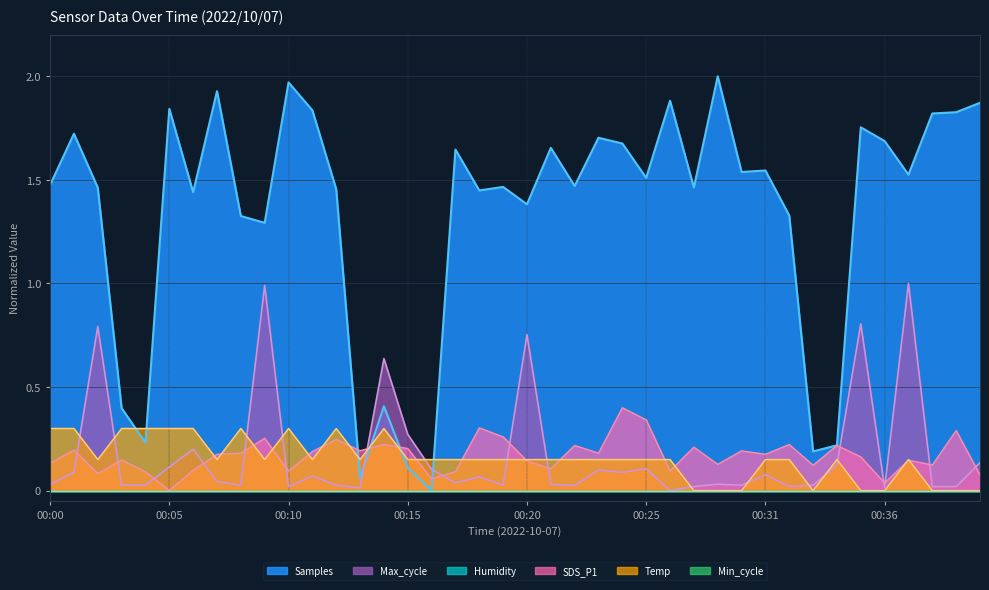

How many lines are shown in the chart?

6